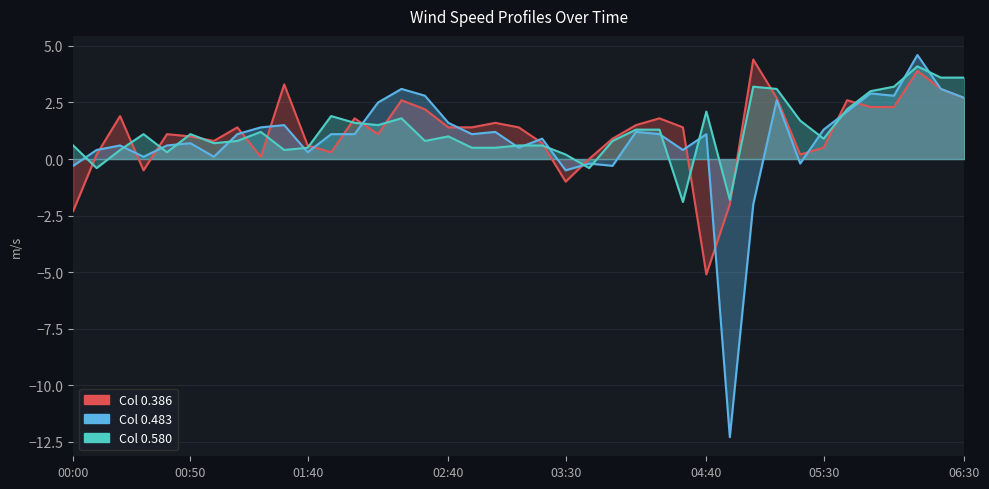

The 0.483 series shows 0.5 at 03:10. True or false?

True